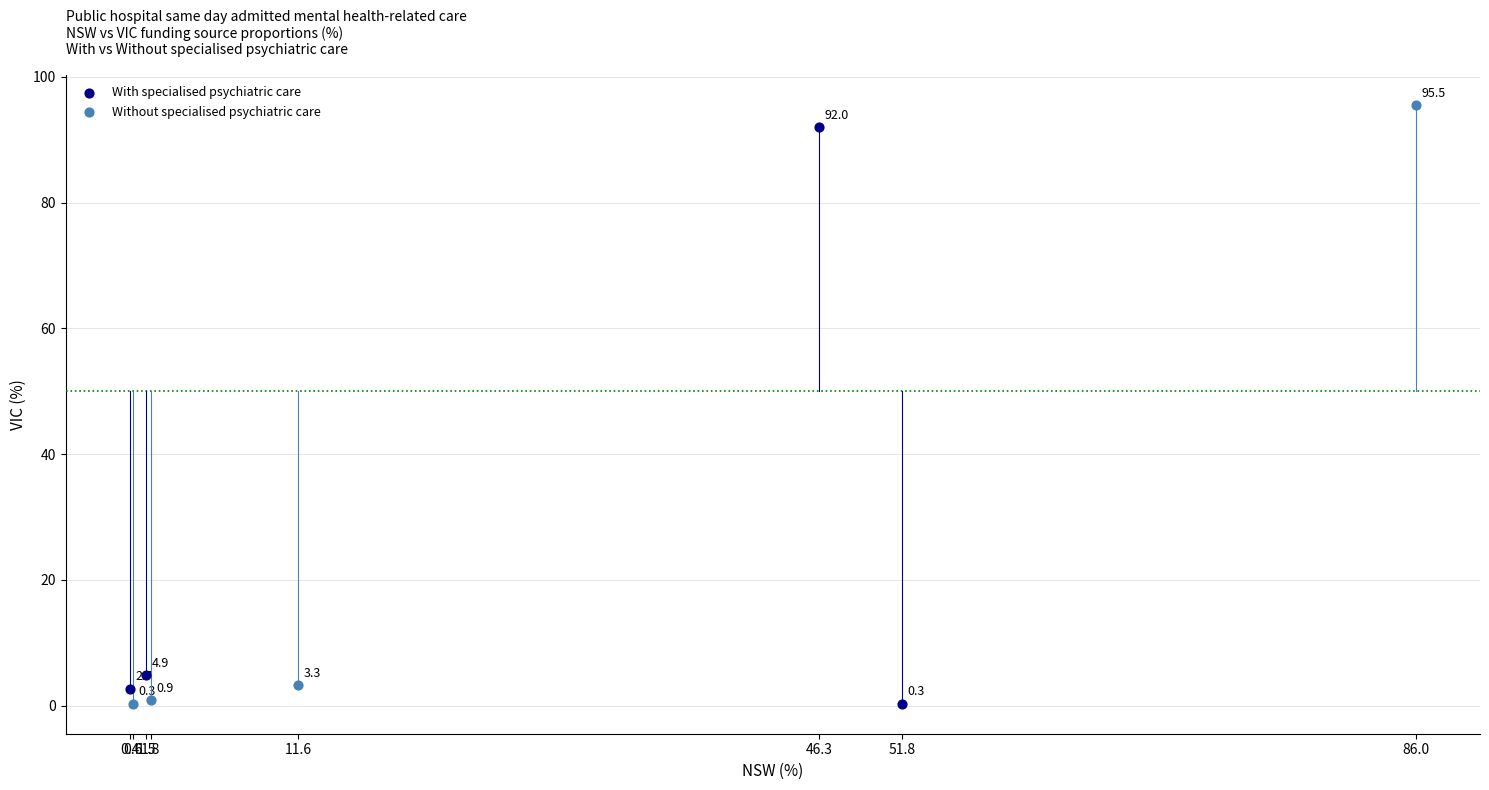

Which series contains the highest Y value?

Without specialised psychiatric care